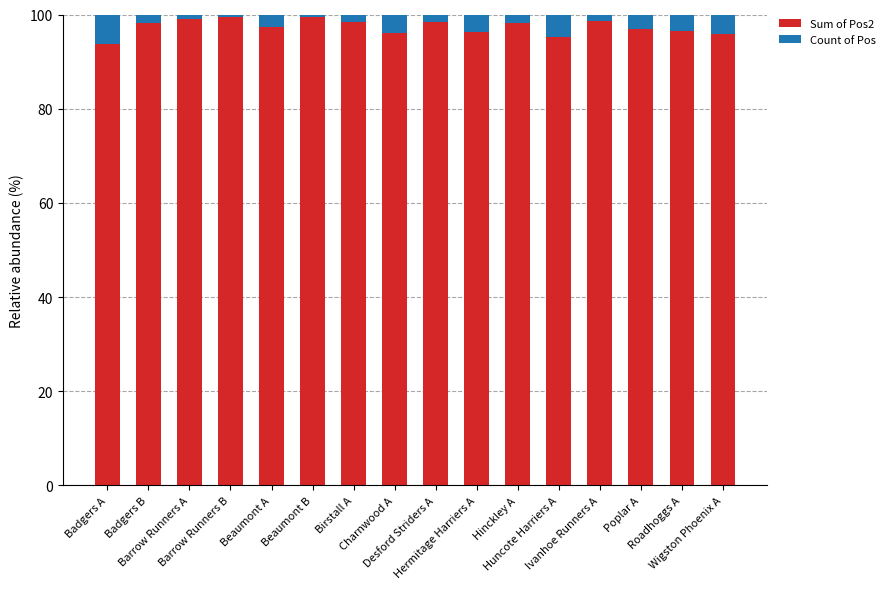

What is the lowest value of the Sum of Pos2 series?

93.7